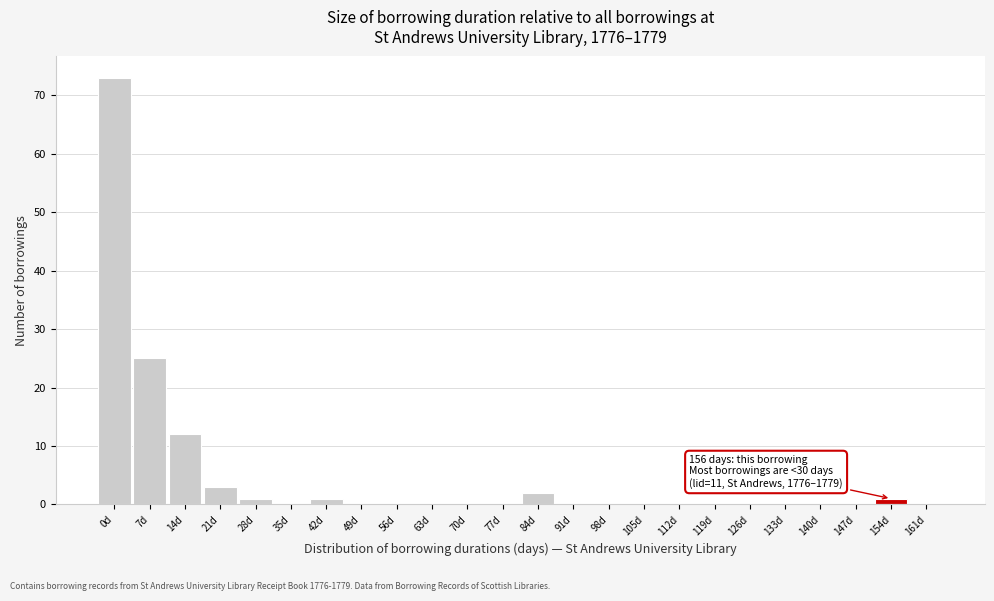

Reading right to left, what are all the values shown in this chart?

161d=0	154d=1	147d=0	140d=0	133d=0	126d=0	119d=0	112d=0	105d=0	98d=0	91d=0	84d=2	77d=0	70d=0	63d=0	56d=0	49d=0	42d=1	35d=0	28d=1	21d=3	14d=12	7d=25	0d=73